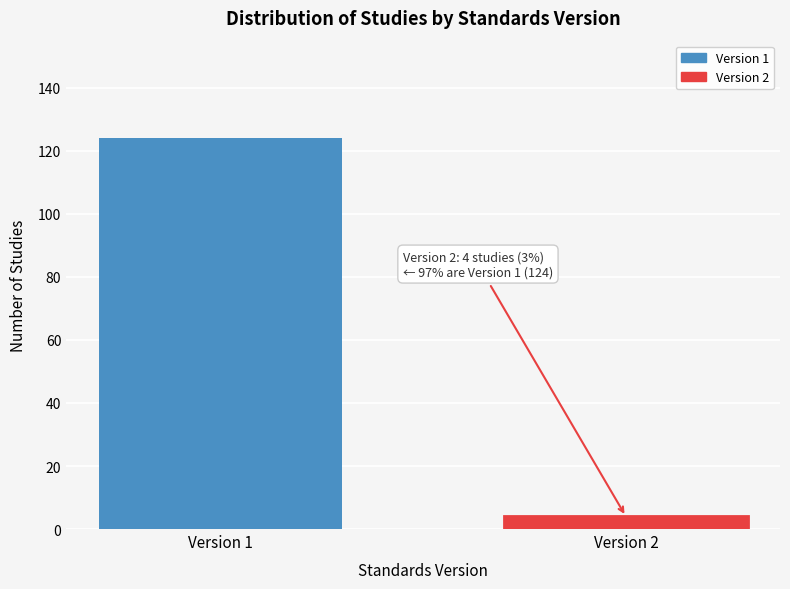

Reading left to right, extract all data points from this chart.

Version 1=124	Version 2=4